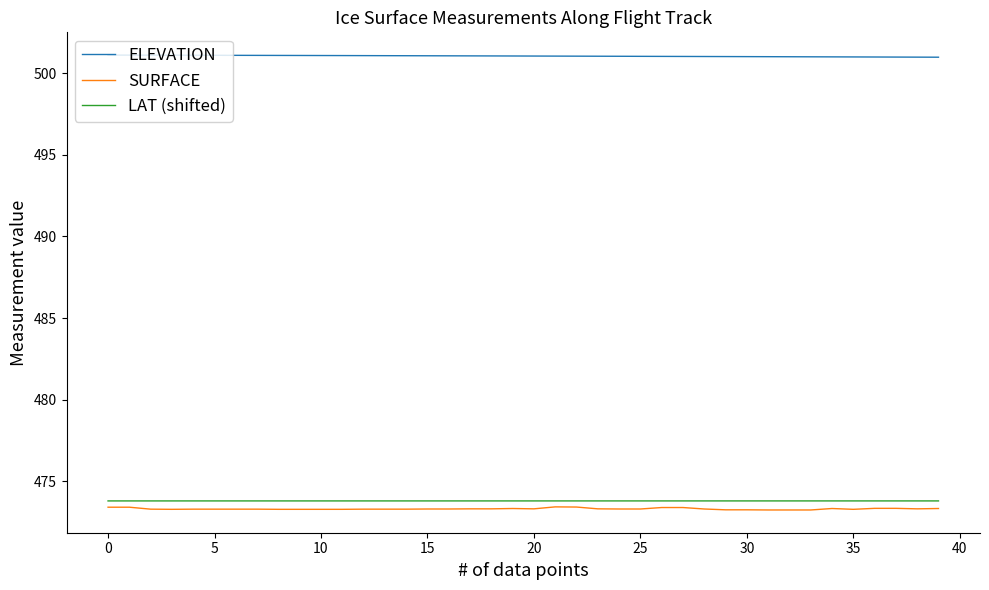

Which series has the largest total across all categories?

ELEVATION